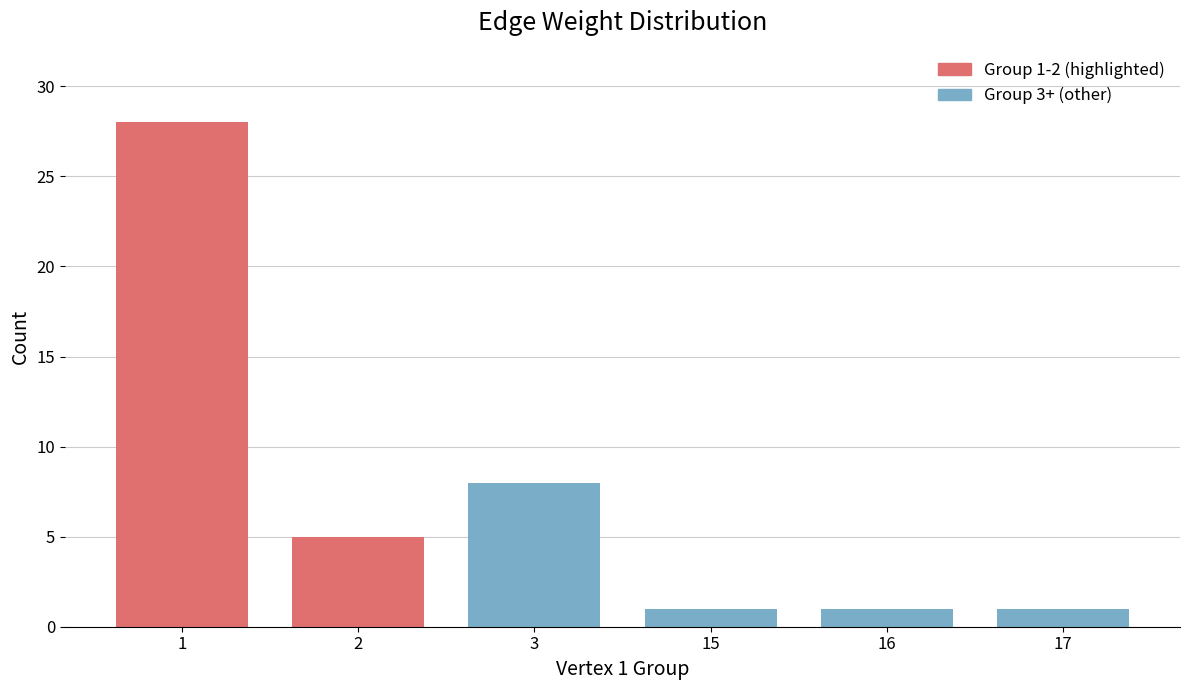

Reading left to right, list all the values displayed in this chart.

1=28	2=5	3=8	15=1	16=1	17=1